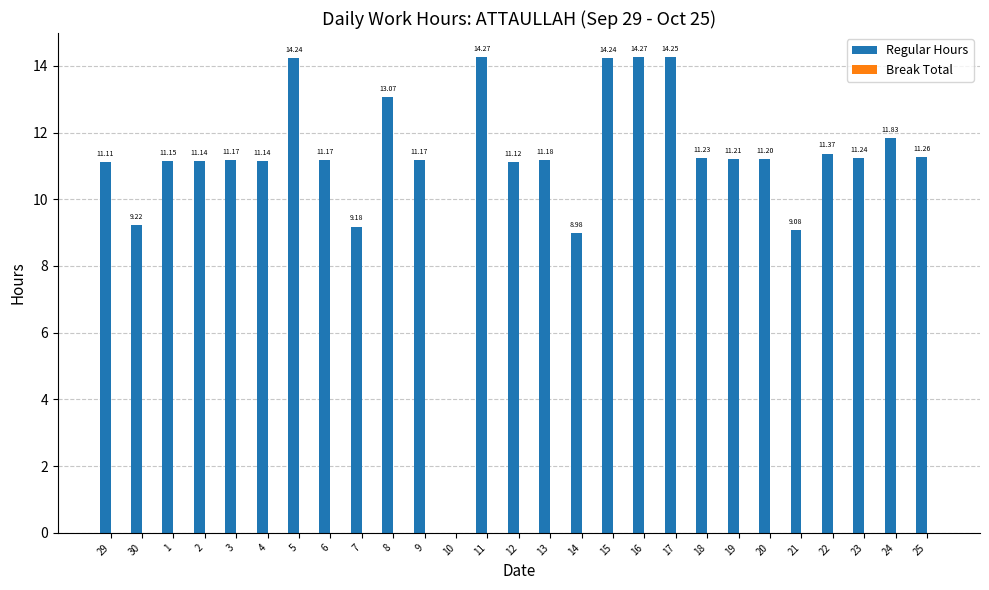

What is the change in value from 8 to 20?

-1.9